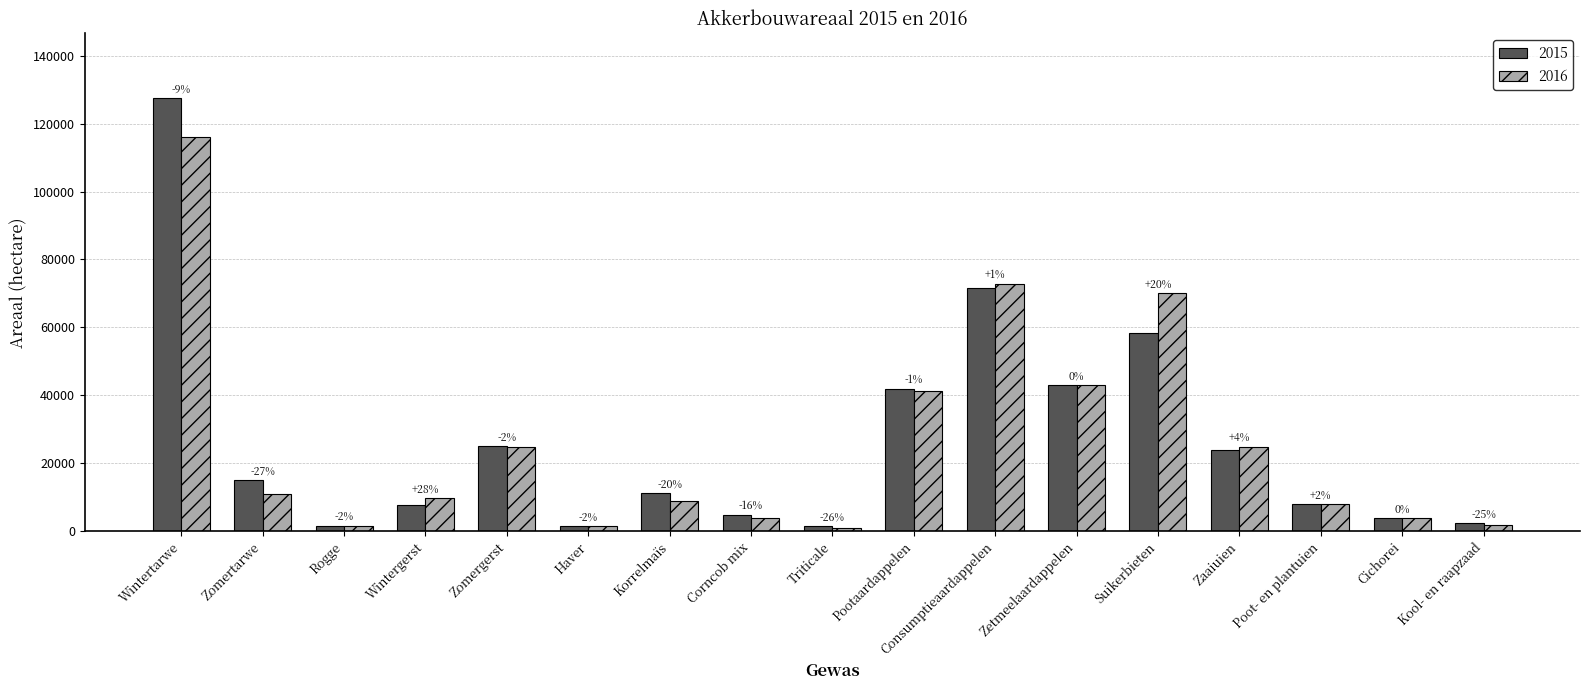

Does the chart contain stacked bars?

No